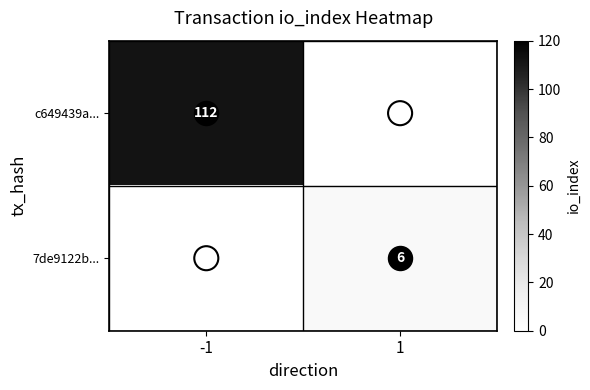

Which category has the highest value in the c649439a... series?

-1